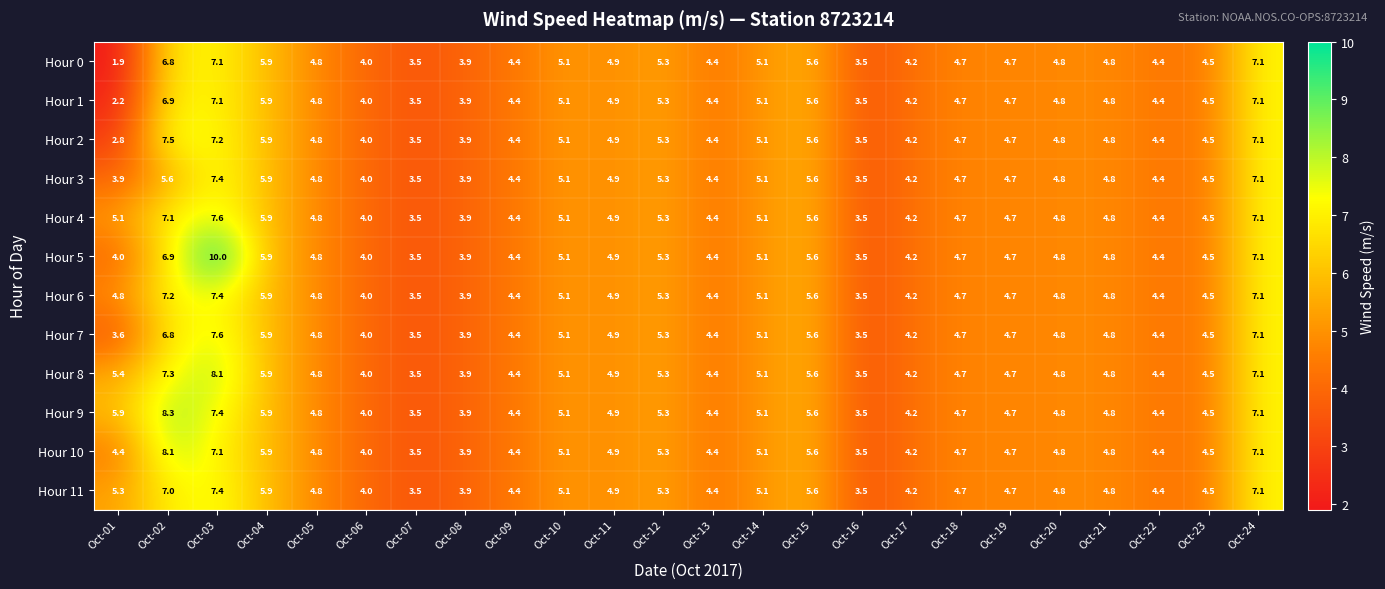

What is the average value of the Hour 6 series?

5.0